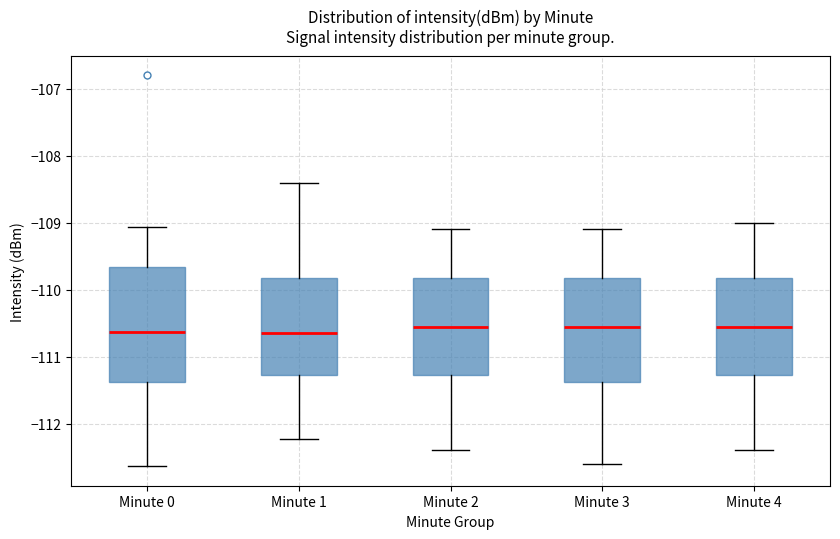

Where does the median line of the box for Minute 3 sit on the y-axis? The values are not printed on the chart, so give them approximately, as read against the axis.

-110.5